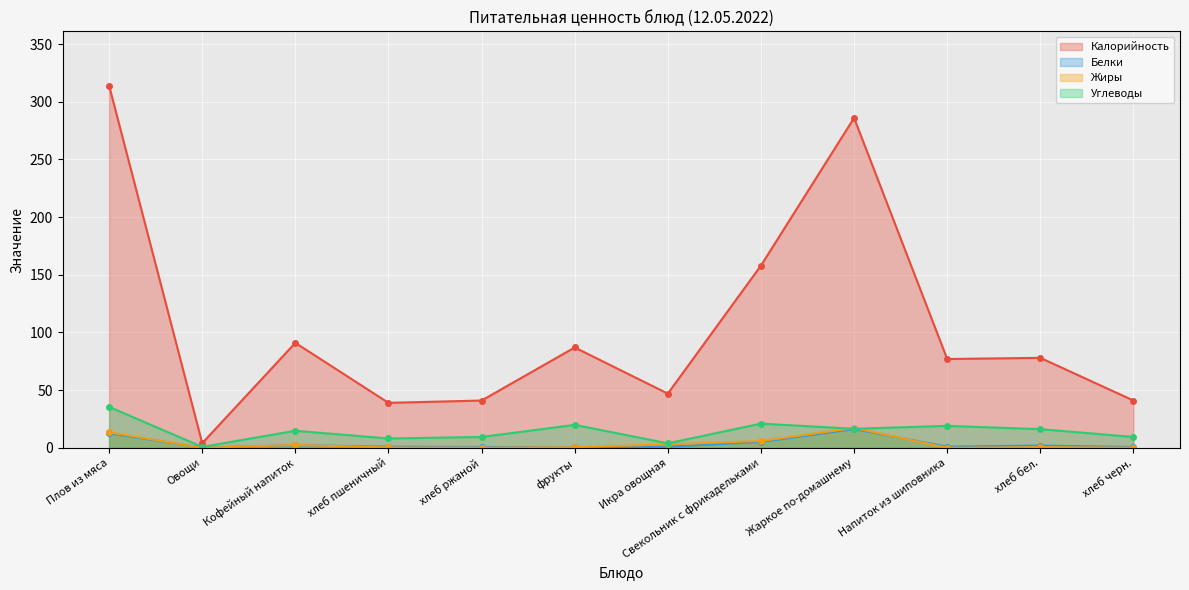

Reading right to left, what are all the values shown in this chart?

Калорийность: хлеб черн.=41.0	хлеб бел.=78.0	Напиток из шиповника=77.0	Жаркое по-домашнему=286.0	Свекольник с фрикадельками=158.0	Икра овощная=47.0	фрукты=87.0	хлеб ржаной=41.0	хлеб пшеничный=39.0	Кофейный напиток=91.0	Овощи=4.0	Плов из мяса=314.0
Белки: хлеб черн.=0.7	хлеб бел.=2.0	Напиток из шиповника=1.0	Жаркое по-домашнему=16.2	Свекольник с фрикадельками=5.1	Икра овощная=1.0	фрукты=0.6	хлеб ржаной=0.7	хлеб пшеничный=1.0	Кофейный напиток=2.3	Овощи=0.2	Плов из мяса=12.6
Жиры: хлеб черн.=0.1	хлеб бел.=0.6	Напиток из шиповника=0.0	Жаркое по-домашнему=17.2	Свекольник с фрикадельками=5.9	Икра овощная=3.0	фрукты=0.5	хлеб ржаной=0.1	хлеб пшеничный=0.3	Кофейный напиток=2.5	Овощи=0.0	Плов из мяса=13.5
Углеводы: хлеб черн.=9.4	хлеб бел.=16.2	Напиток из шиповника=19.0	Жаркое по-домашнему=16.5	Свекольник с фрикадельками=21.0	Икра овощная=3.9	фрукты=19.9	хлеб ржаной=9.4	хлеб пшеничный=8.1	Кофейный напиток=14.8	Овощи=0.8	Плов из мяса=35.5